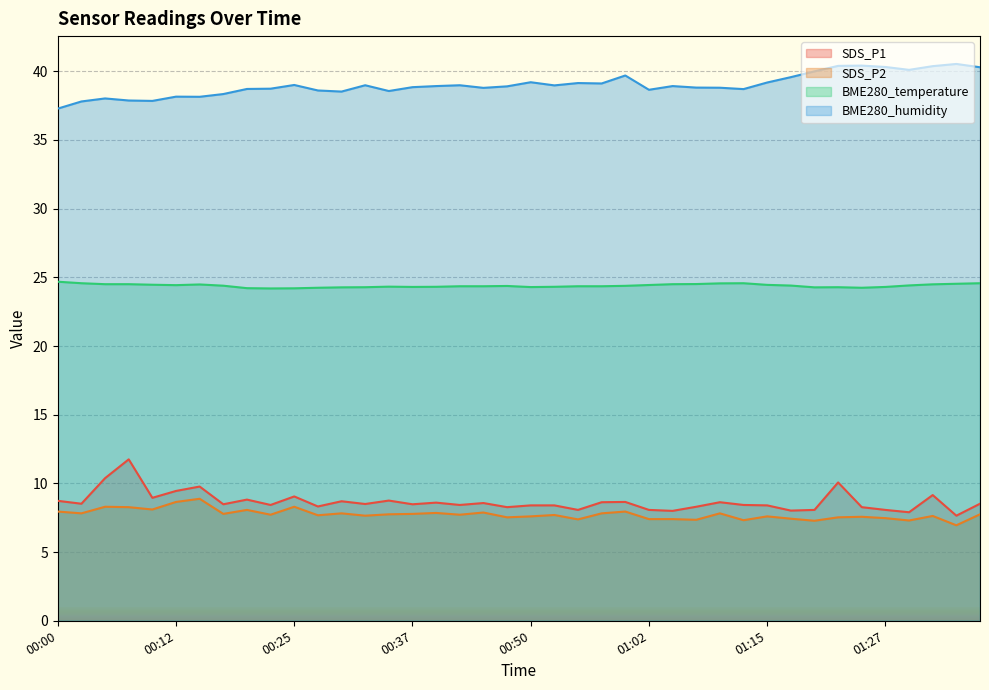

The BME280_humidity series shows 60.7 at 00:17. True or false?

False